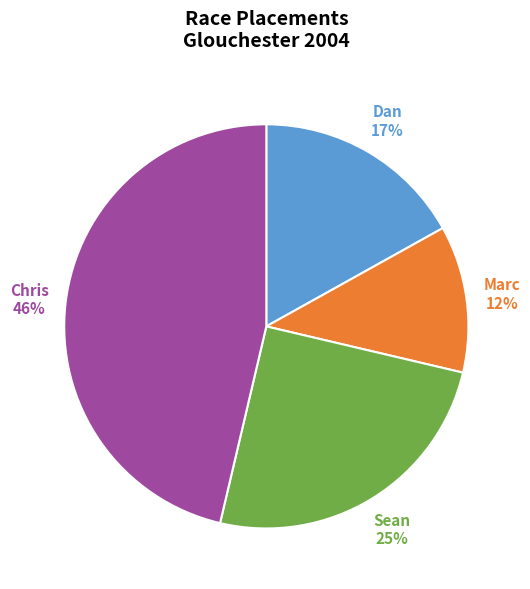

Combined, do Sean and Marc account for over 50%?

No